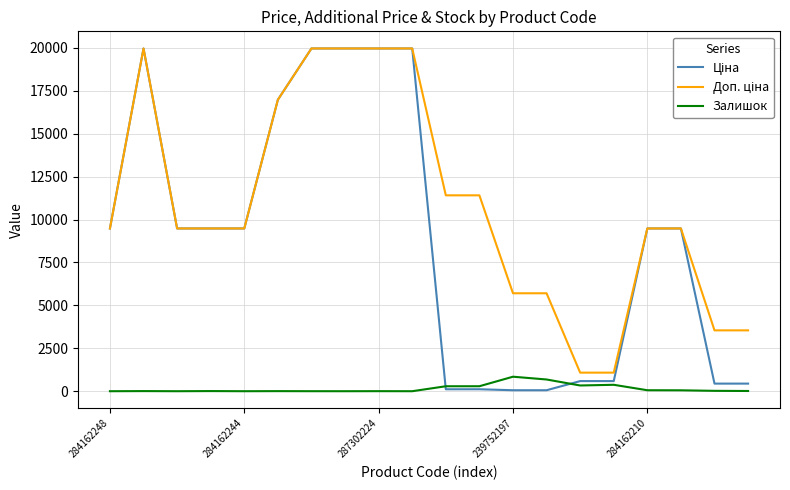

Does the chart display data point markers on the line(s)?

No